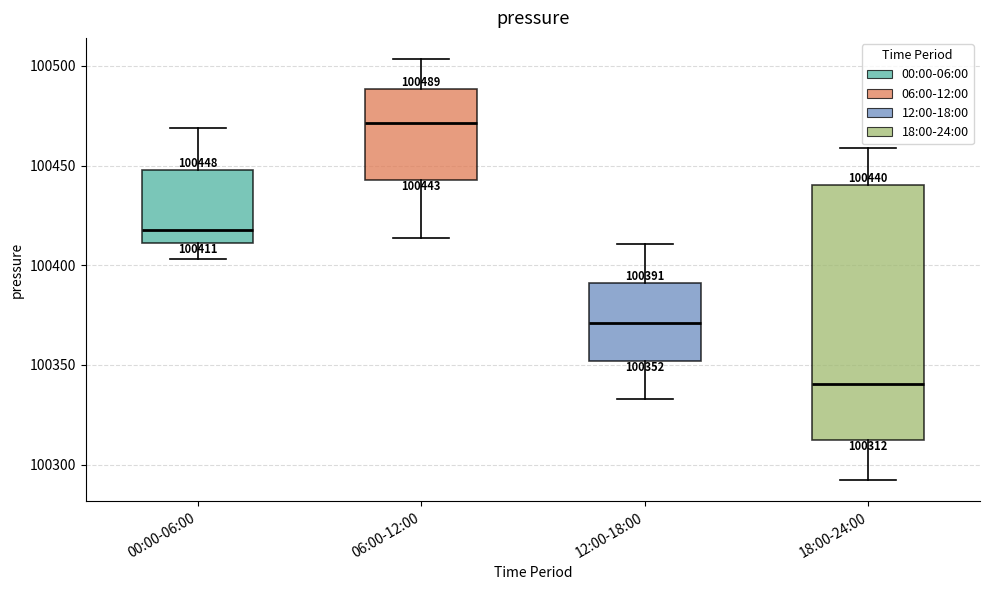

Which box's median line is the highest?

06:00-12:00